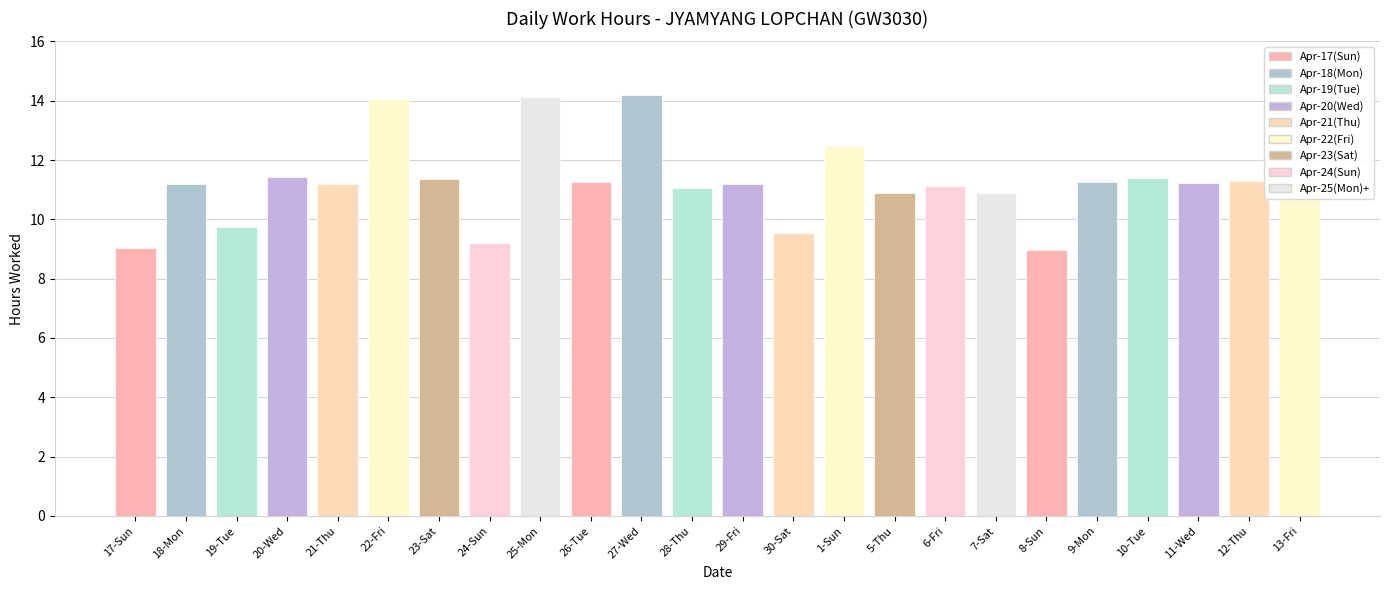

What is the maximum value shown in the chart?

14.2